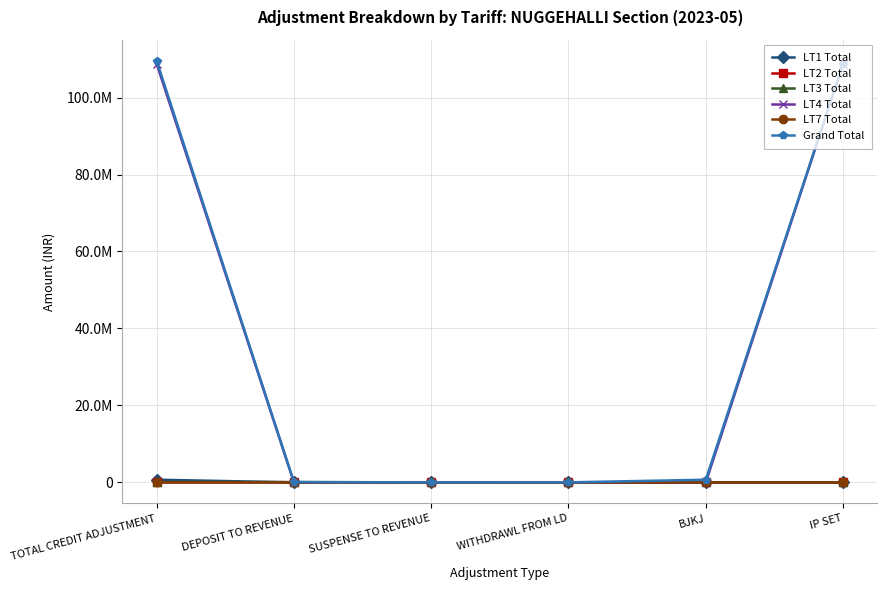

True or false: LT1 Total has more than 1 interior local peaks.

False